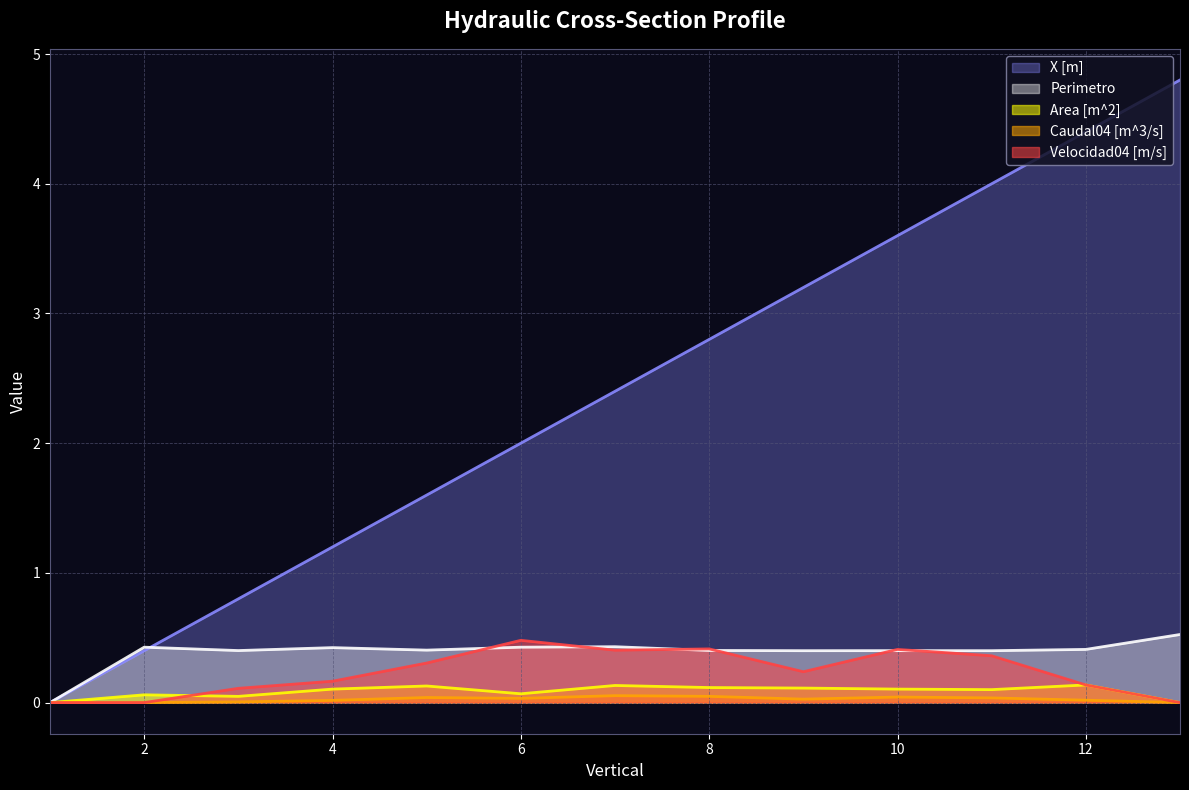

How many distinct data groups are displayed?

5